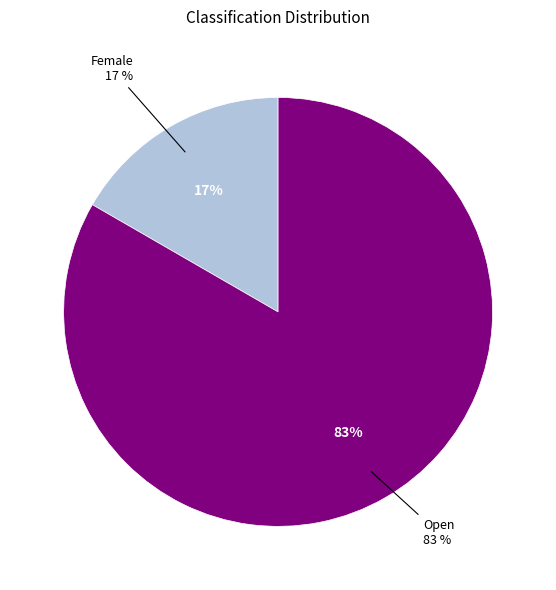

Rank the categories by value from lowest to highest.

Female, Open